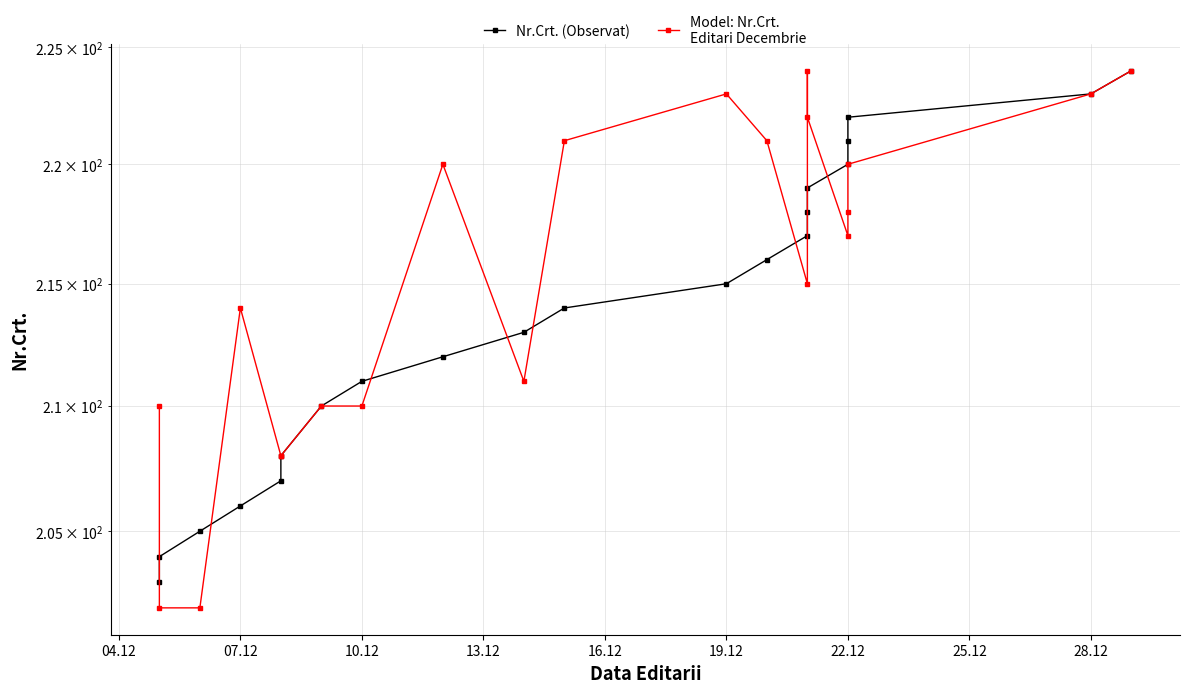

Which series ends up on top after the final intersection of Model: Nr.Crt.
Editari Decembrie and Nr.Crt. (Observat)?

Nr.Crt. (Observat)